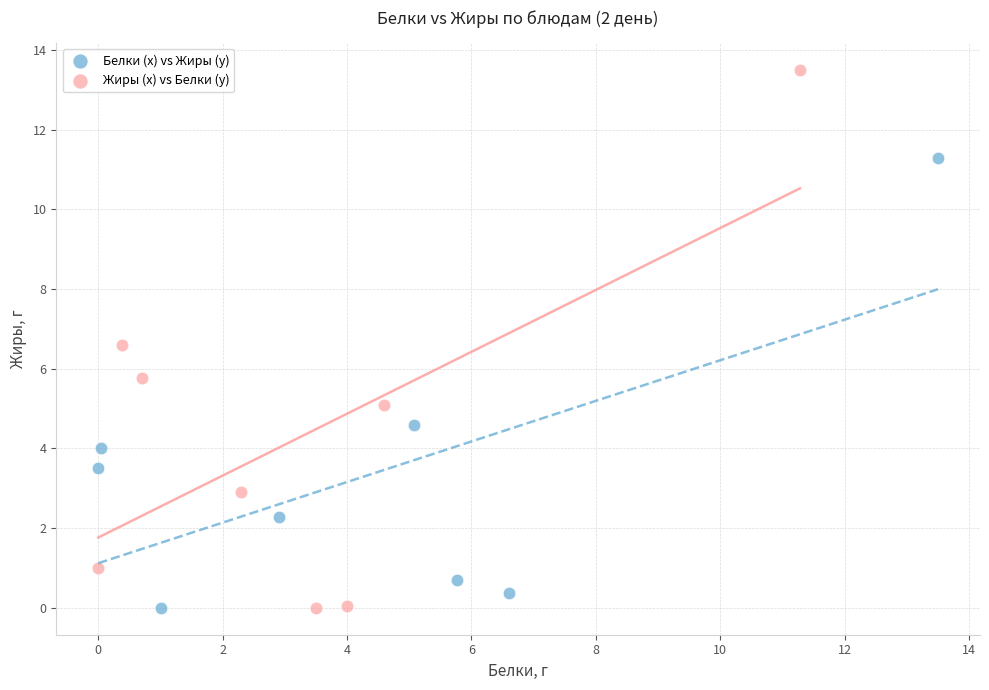

Which series has the widest spread of Y values?

Жиры (x) vs Белки (y)